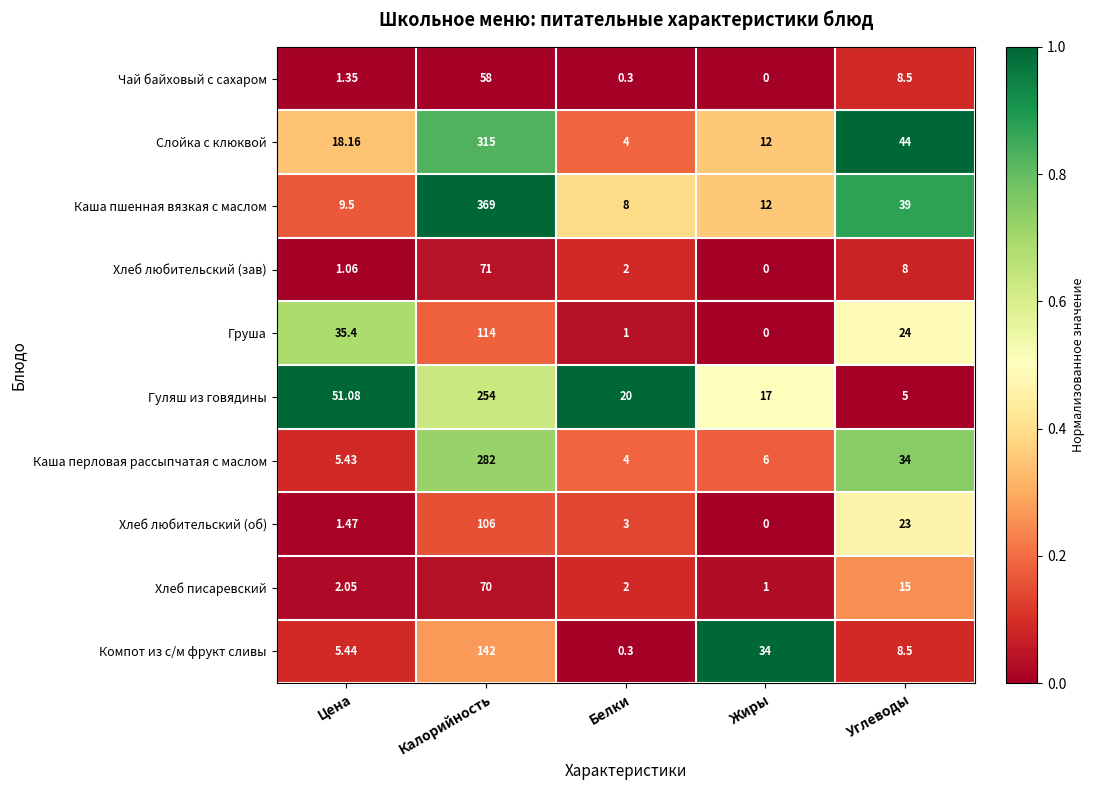

Which series has the largest total across all categories?

Каша пшенная вязкая с маслом